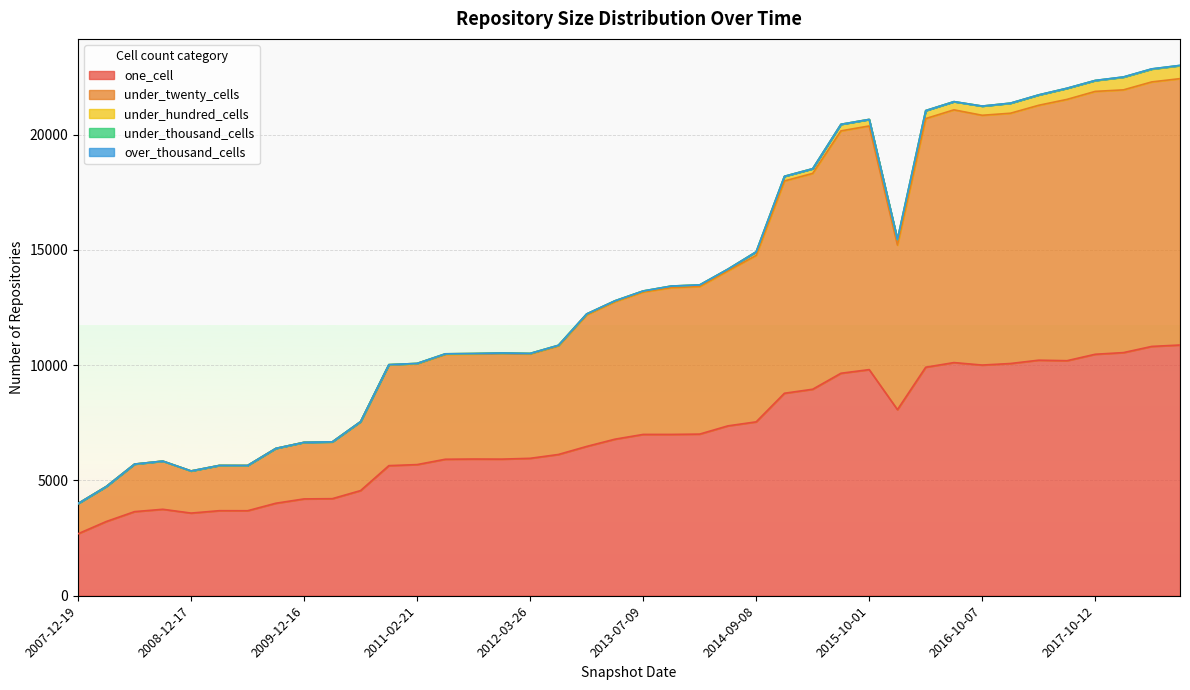

Which series has the widest spread of values?

under_twenty_cells